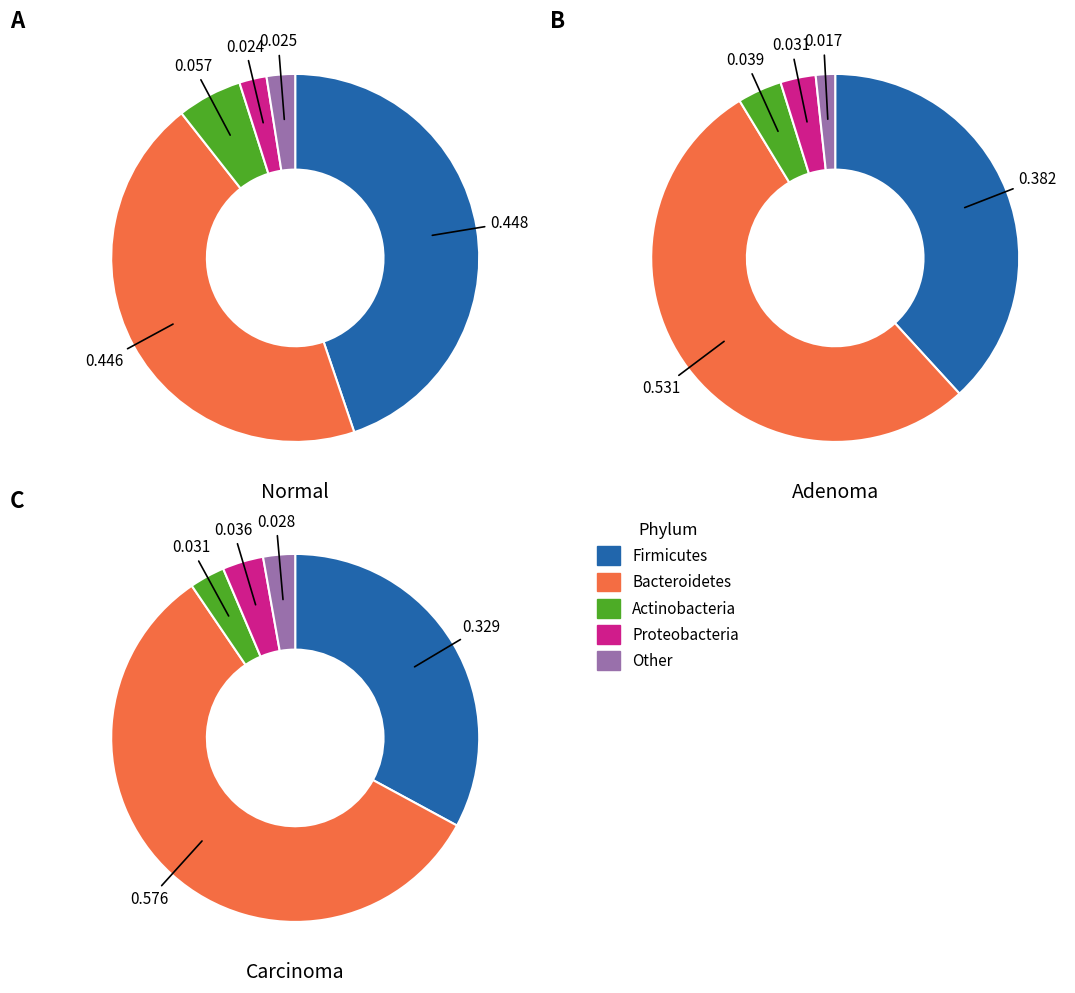

The Строительный контроль теплоснабжения slice represents 41% of the pie. True or false?

False